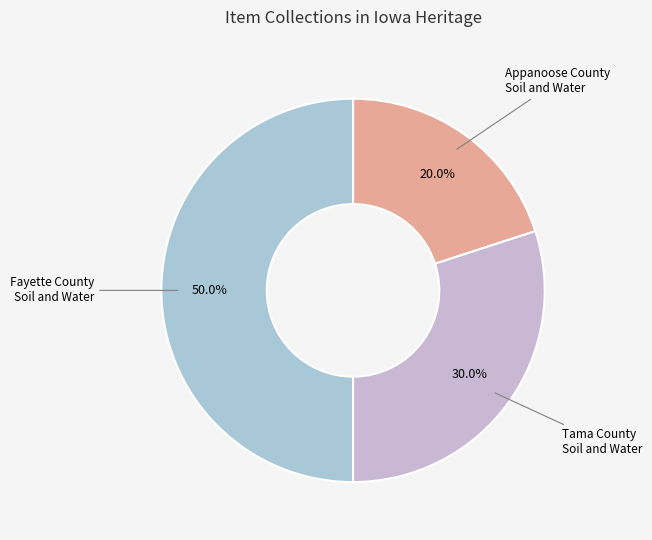

Does any single category account for the majority?

No